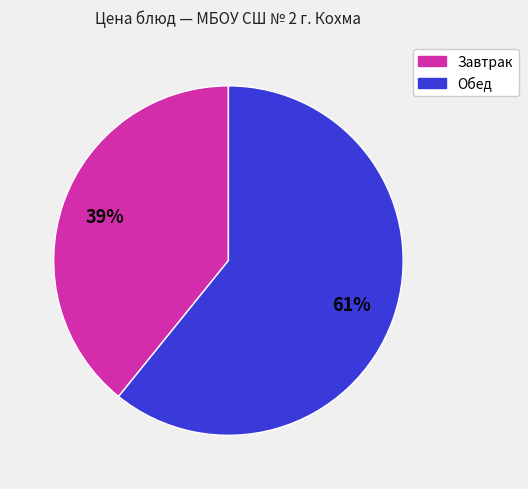

Does any single category account for the majority?

Yes